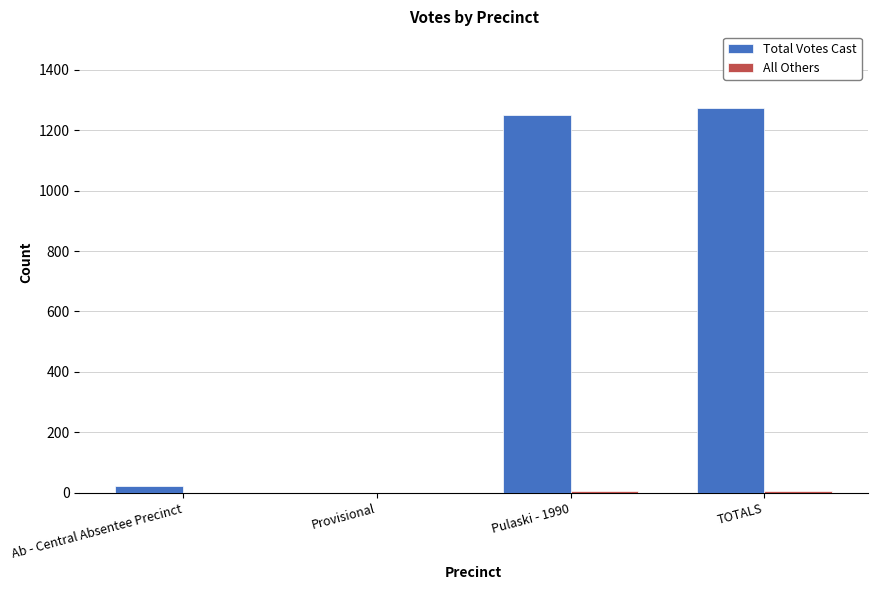

Between Ab - Central Absentee Precinct and Pulaski - 1990, which series saw the biggest shift?

Total Votes Cast